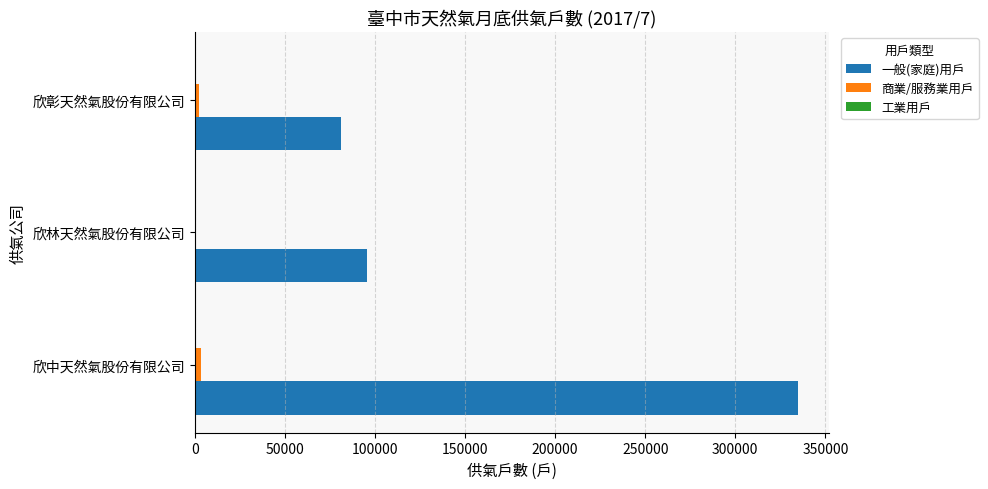

The 一般(家庭)用戶 series shows 95758 at 欣林天然氣股份有限公司. True or false?

True